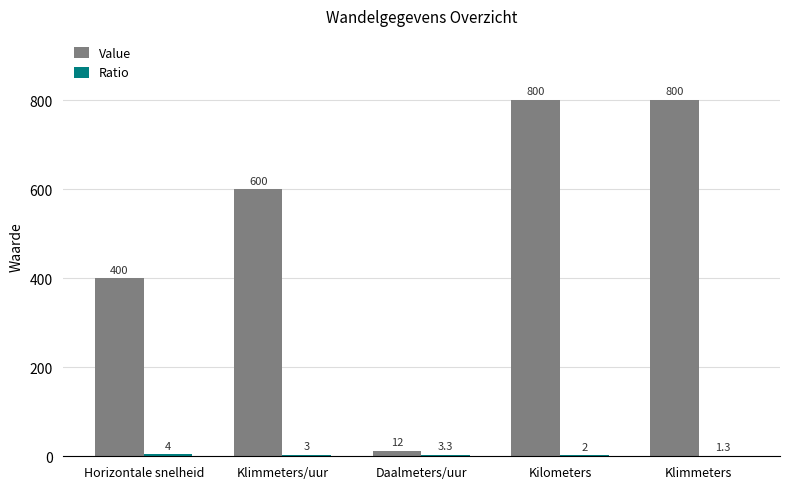

Count the number of data series in this chart.

2